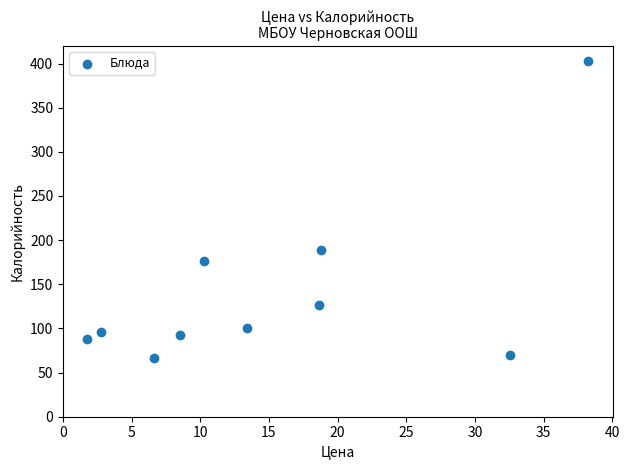

What Y value in the scatter plot is closest to 234?

189